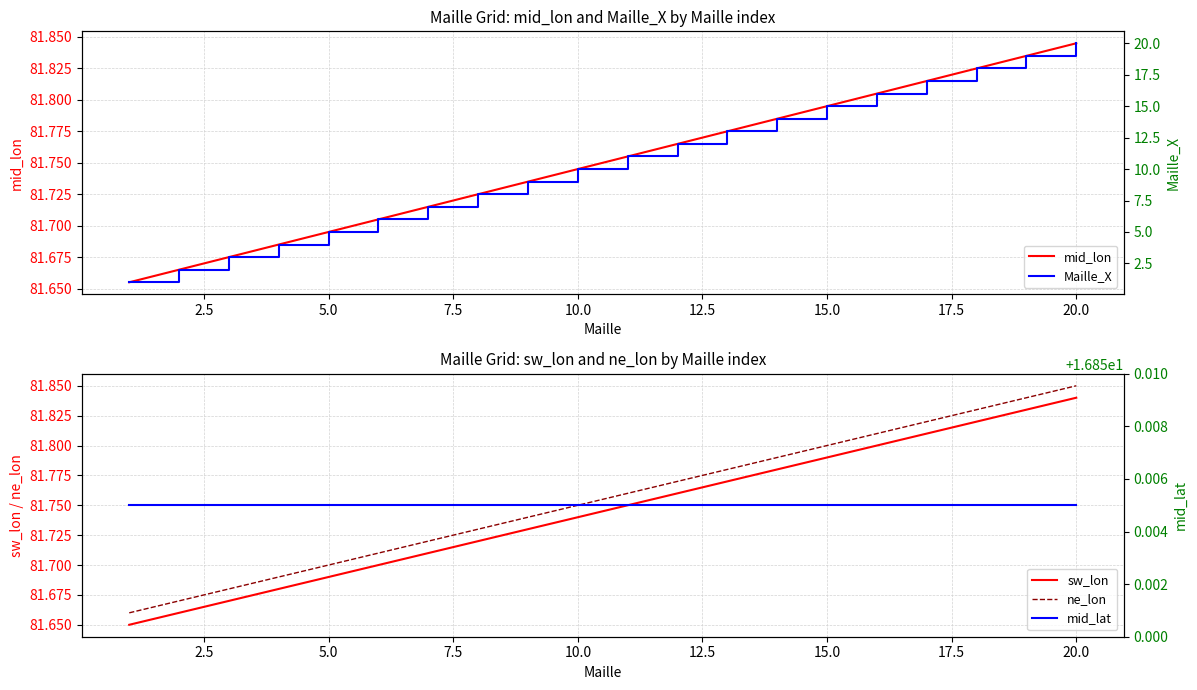

At which label does ne_lon reach its peak?

20.0